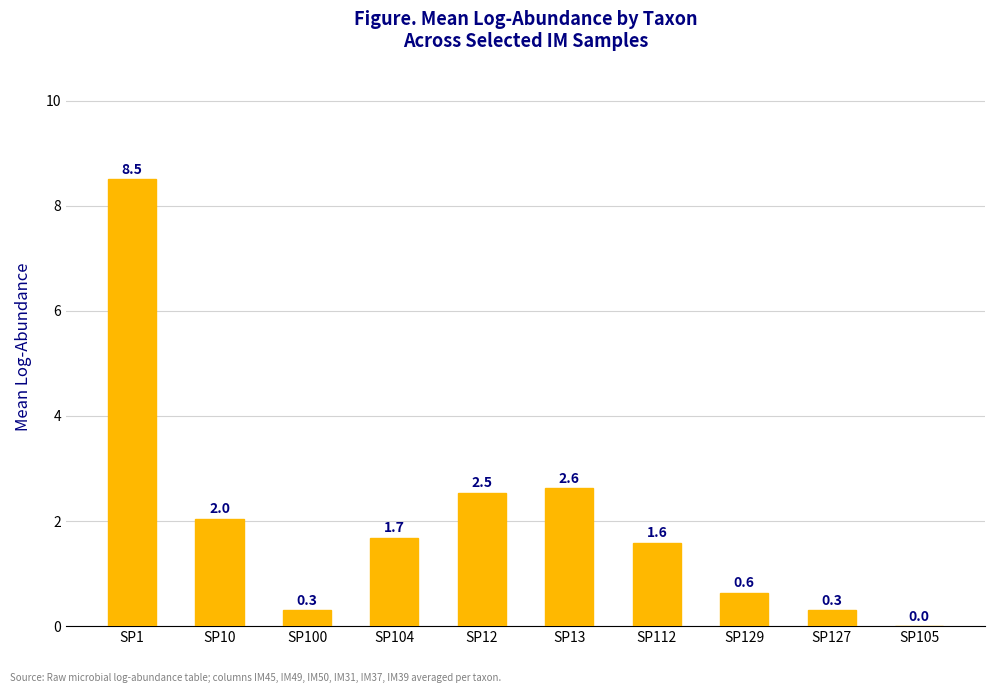

What is the maximum value shown in the chart?

8.5